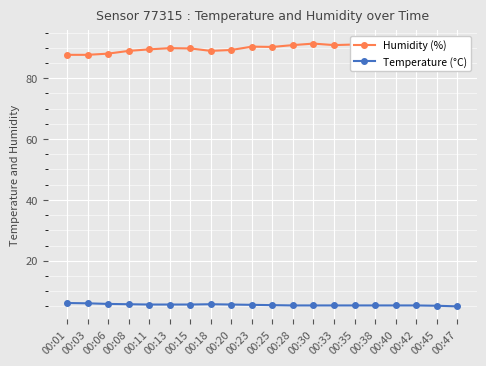

What is the minimum value shown in the chart?

5.0